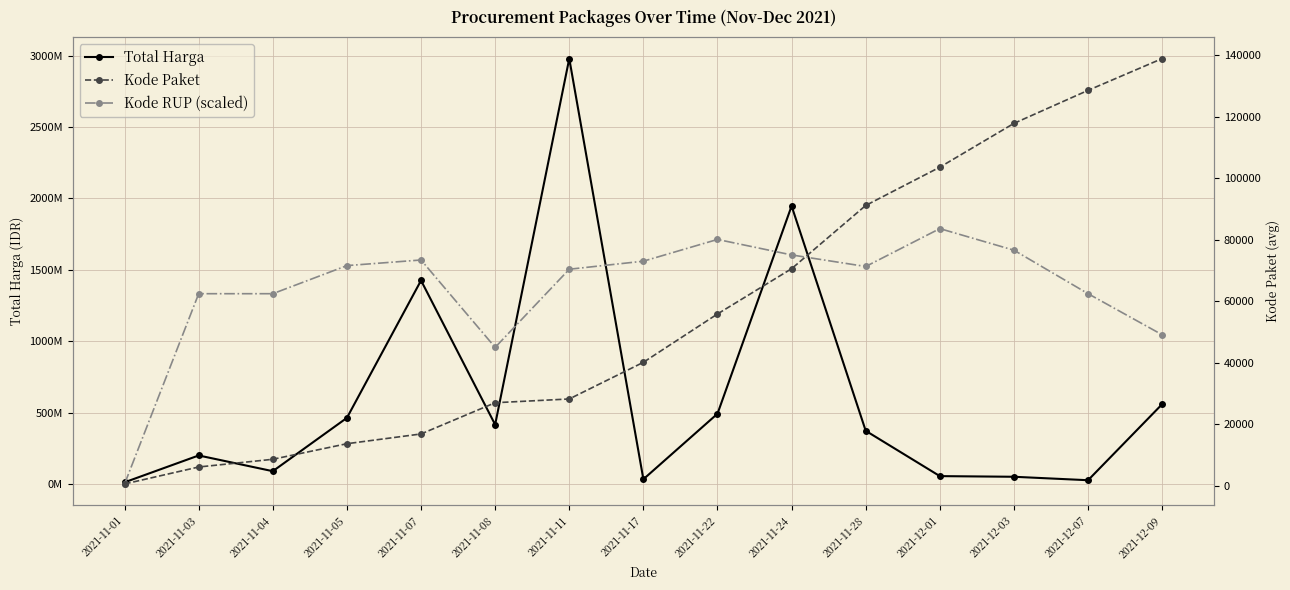

At which category does Total Harga reach its first local valley?

2021-11-04